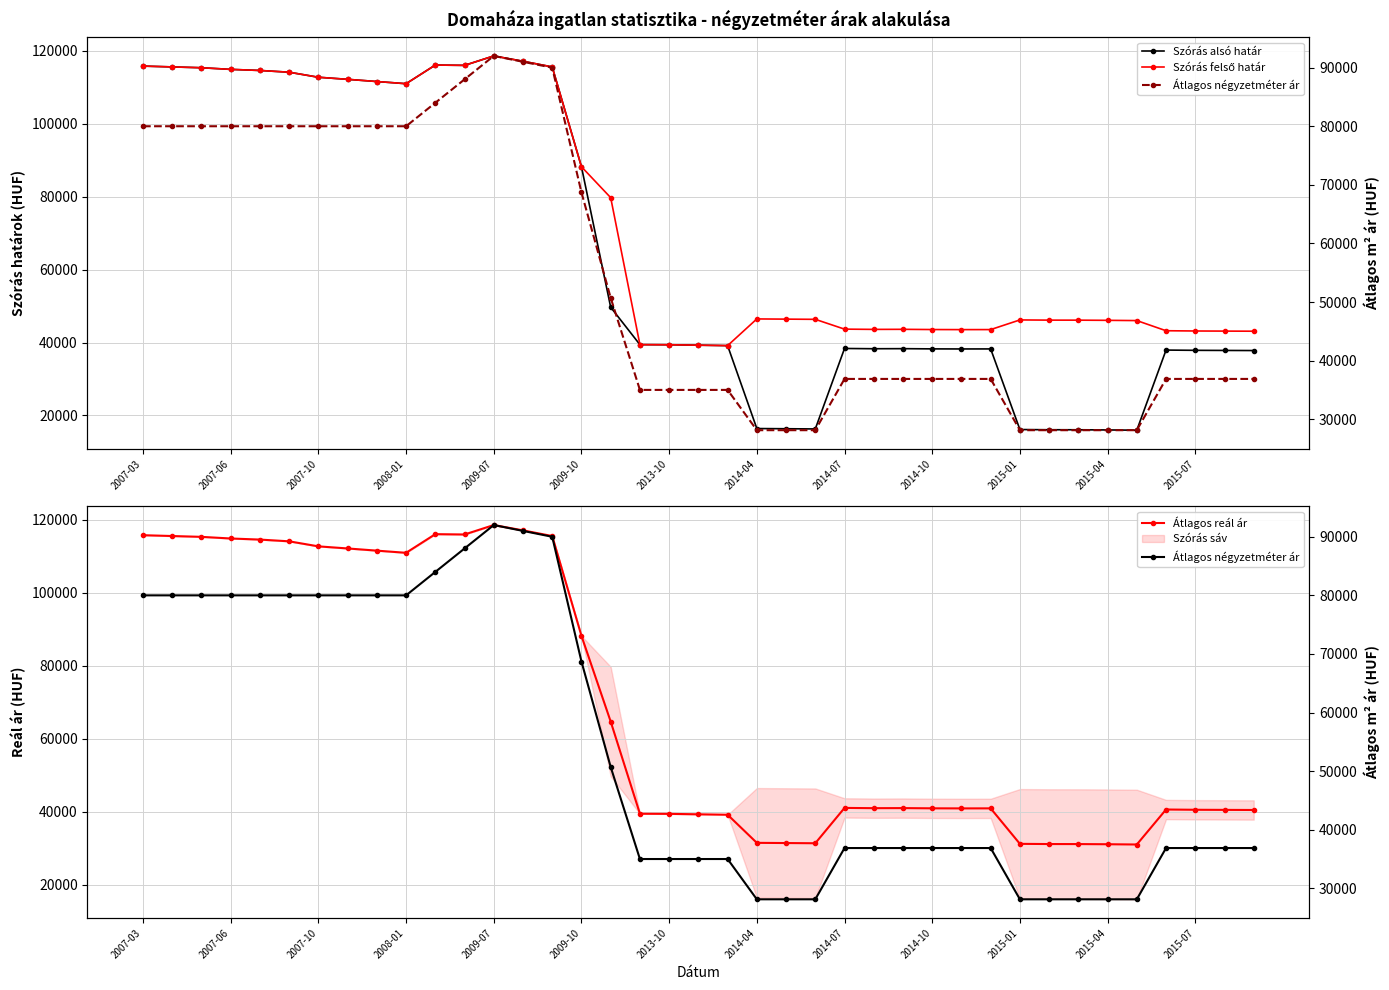

What is the total value across all series at 2007-06?

424694